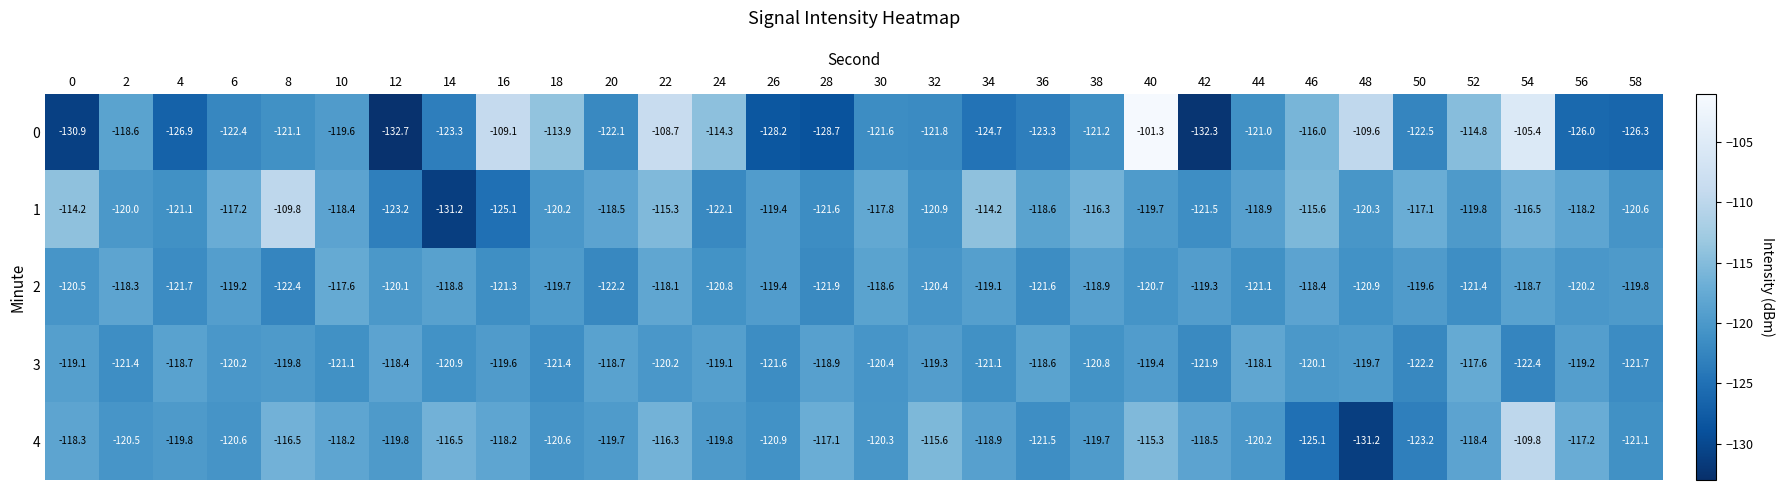

What is the sum of all 2 values?

-3600.7